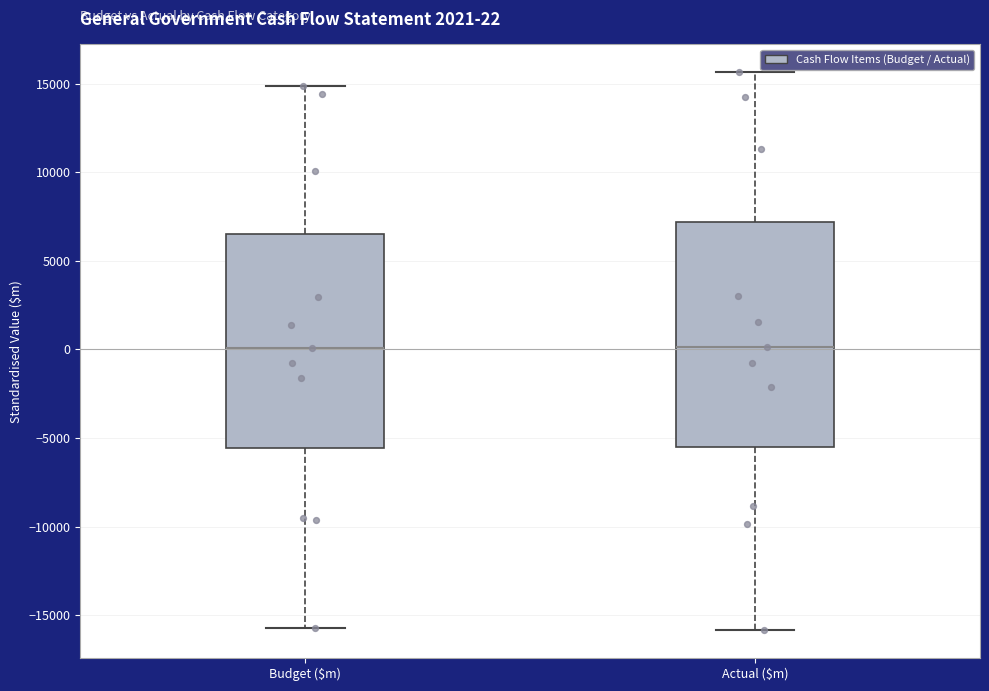

Which box is the tallest, from its lower edge to its upper edge?

Actual ($m)